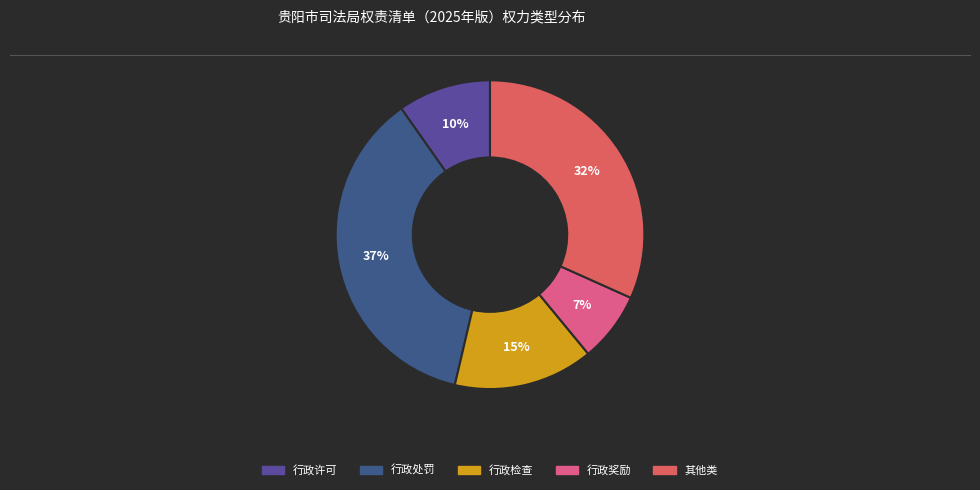

To the nearest percent, what percentage of the pie is 行政奖励?

7%